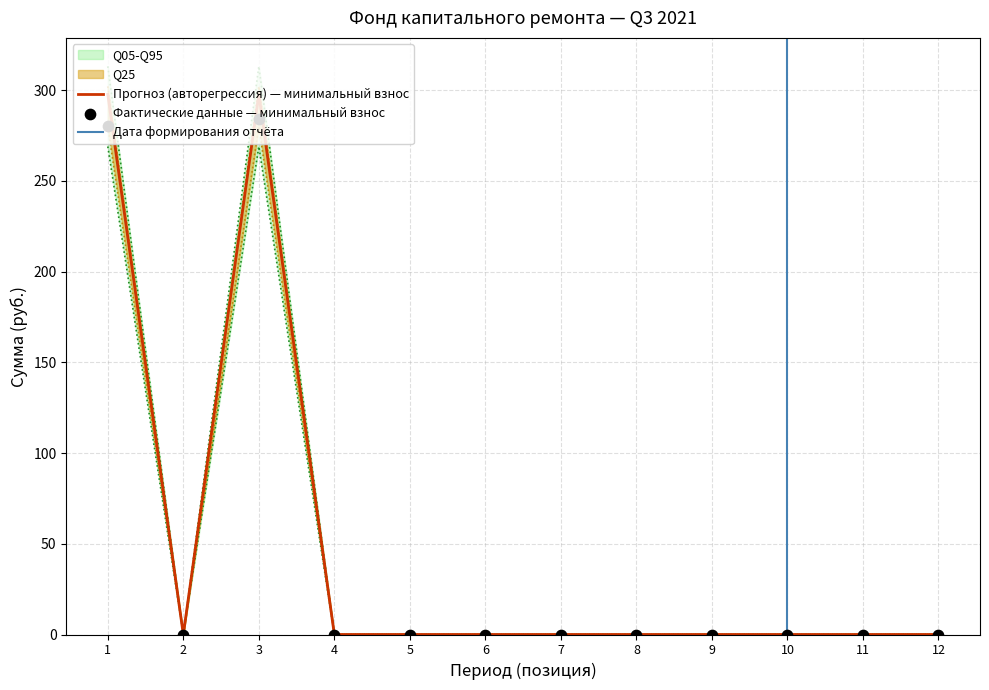

The Прогноз (авторегрессия) — минимальный взнос series shows -103.7 at 12. True or false?

False